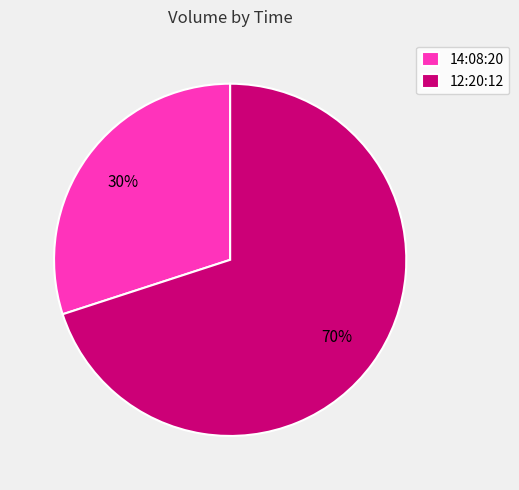

What percentage is the 14:08:20 slice, to the nearest percent?

30%